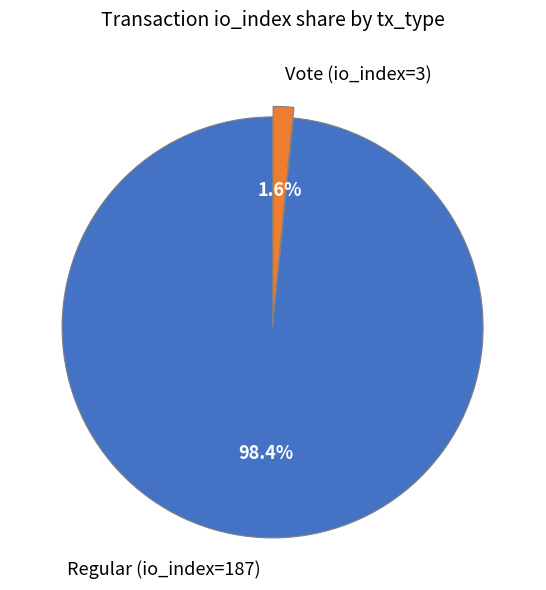

Combined, do Vote (io_index=3) and Regular (io_index=187) account for over 50%?

Yes